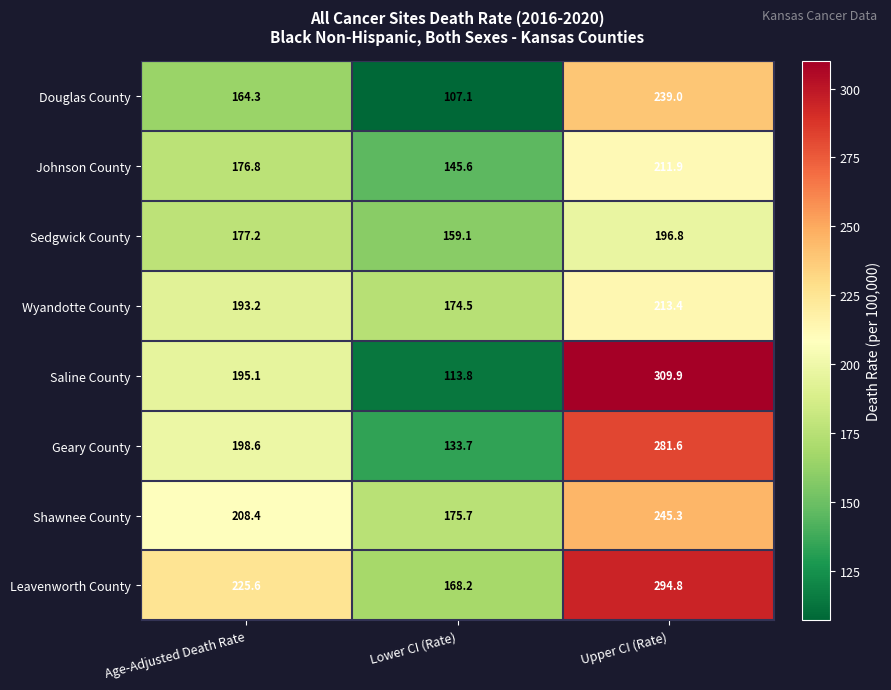

What is the average value of the Johnson County series?

178.1